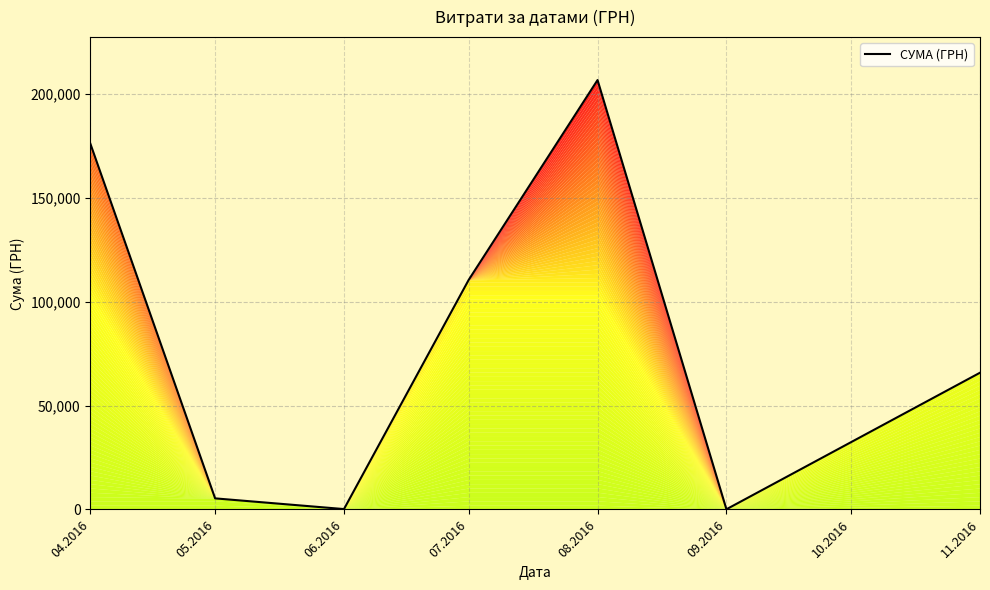

Count the number of values greater than 65790.

4